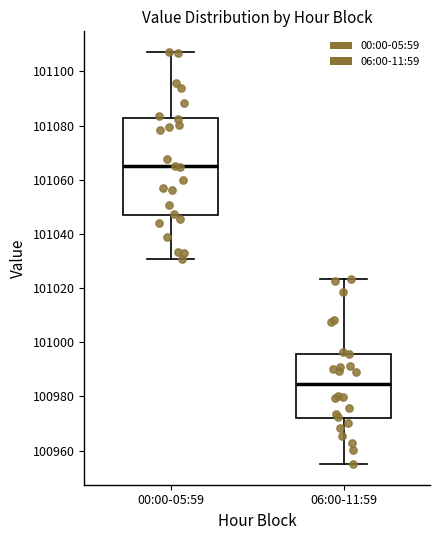

Which box is the tallest, from its lower edge to its upper edge?

00:00-05:59